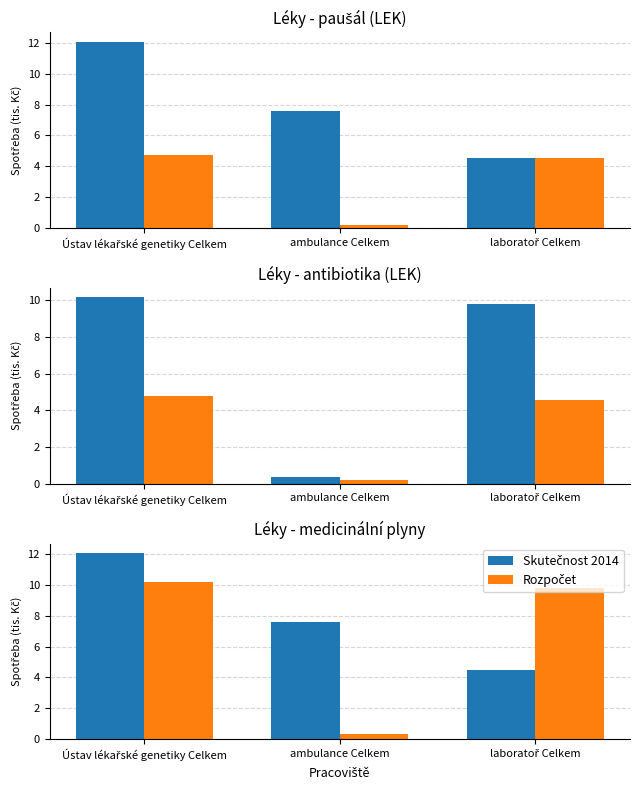

Which label corresponds to the smallest value in the chart?

ambulance Celkem